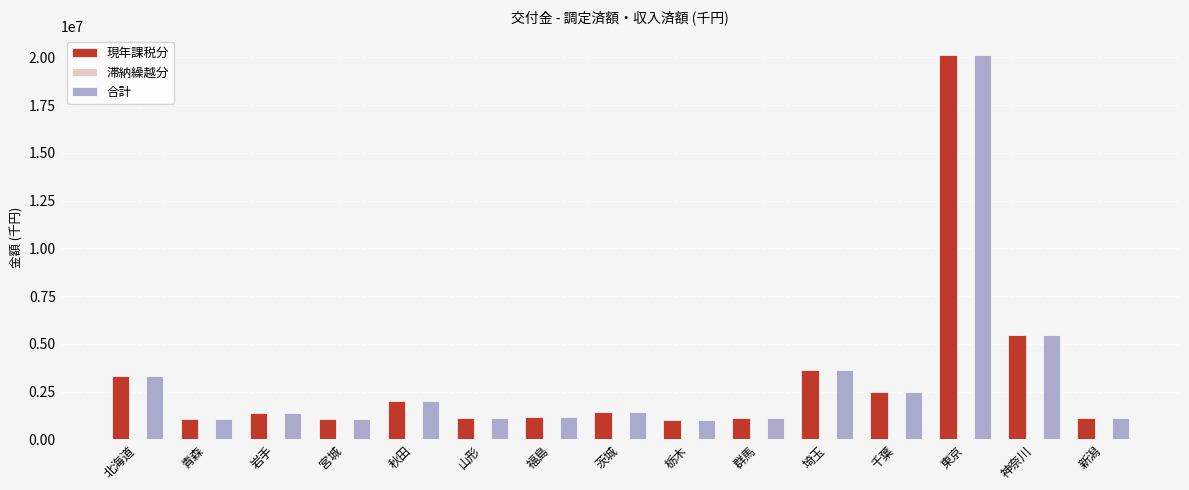

What value does the 現年課税分 series have at 新潟?

1103781